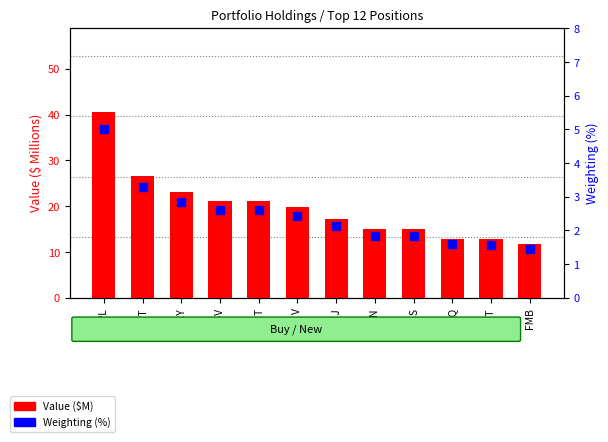

Which series reaches the minimum Y coordinate?

Weighting (%)